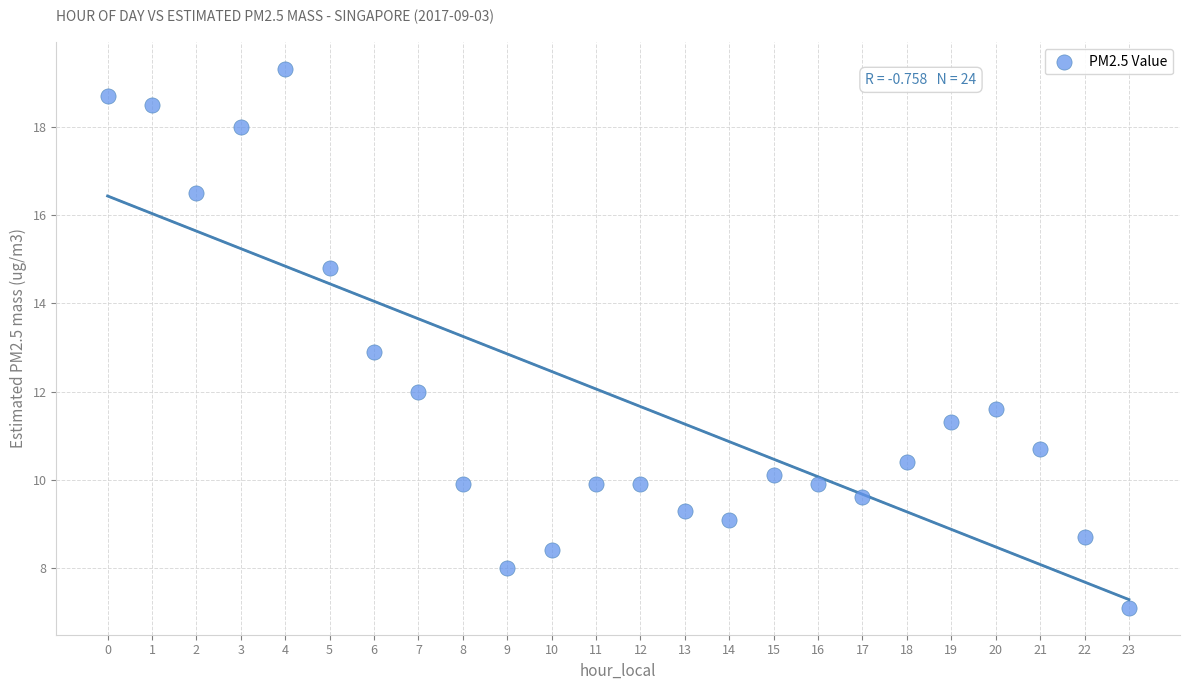

What is the range of Y values (max minus min)?

12.2